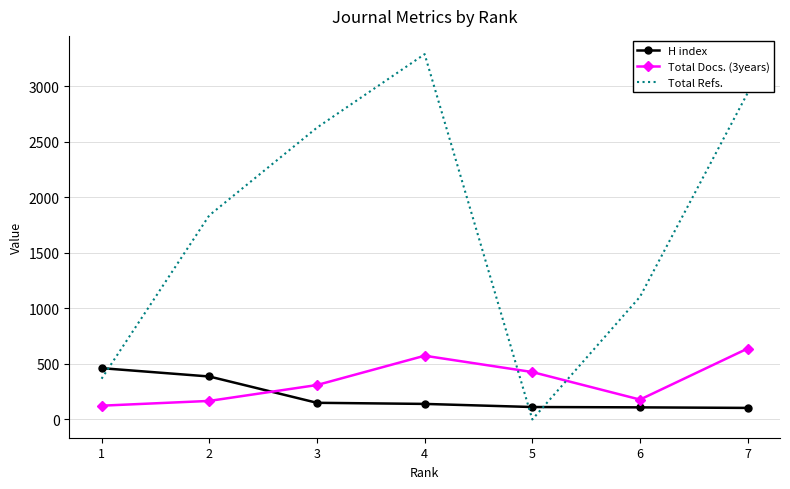

What is the maximum value for H index?

462